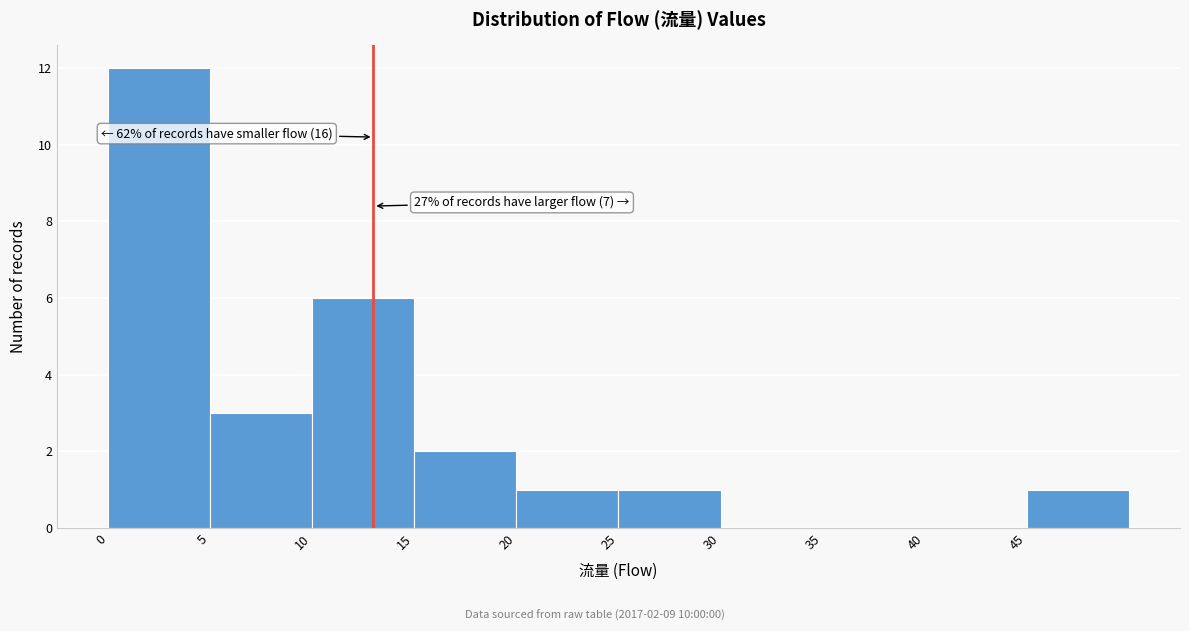

Over which range of the x-axis is the bar tallest?

0 to 5